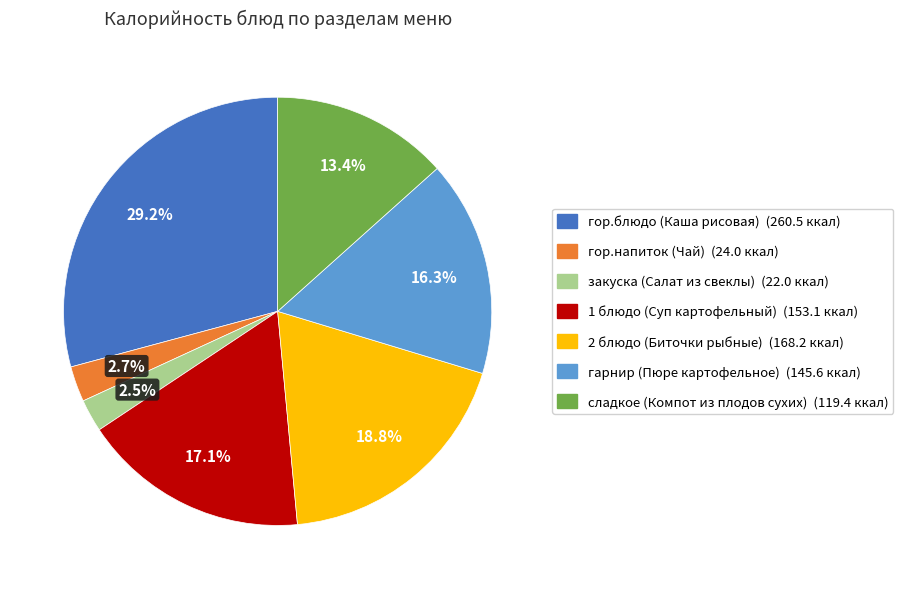

Is there any slice that represents more than half of the pie?

No